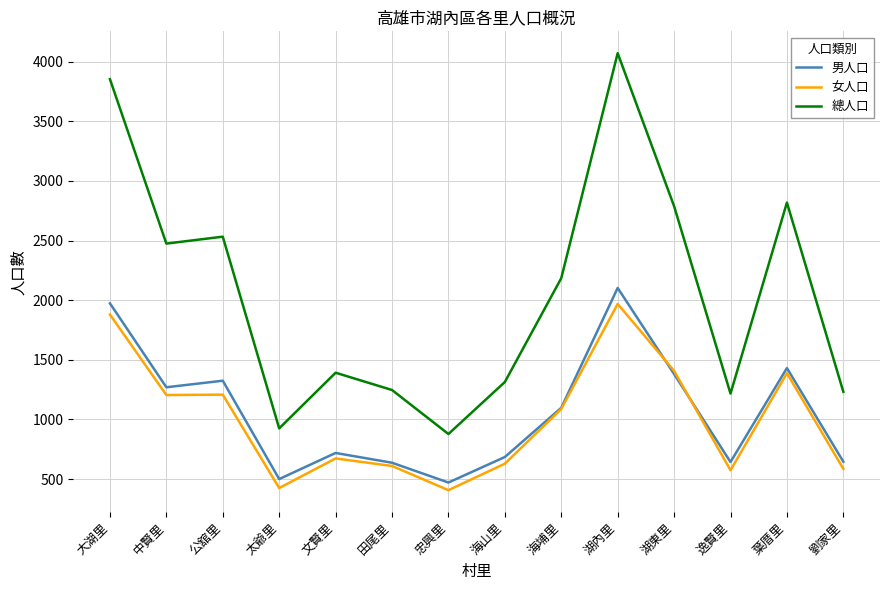

True or false: 男人口 has a value of 1193 at 文賢里.

False